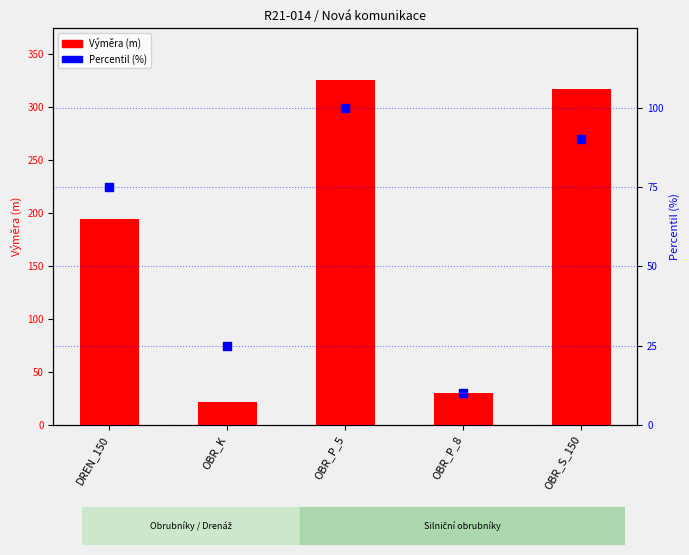

At how many categories does at least one series exceed 86?

3